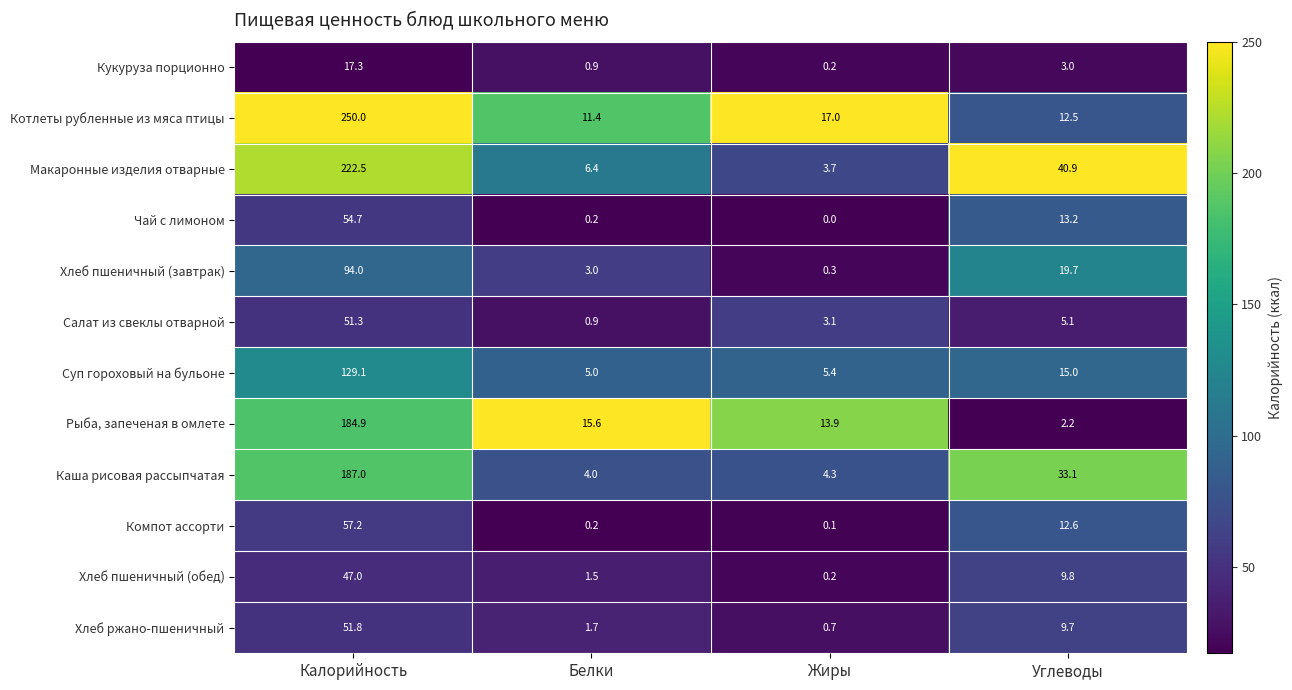

What is the maximum value shown in the chart?

250.0